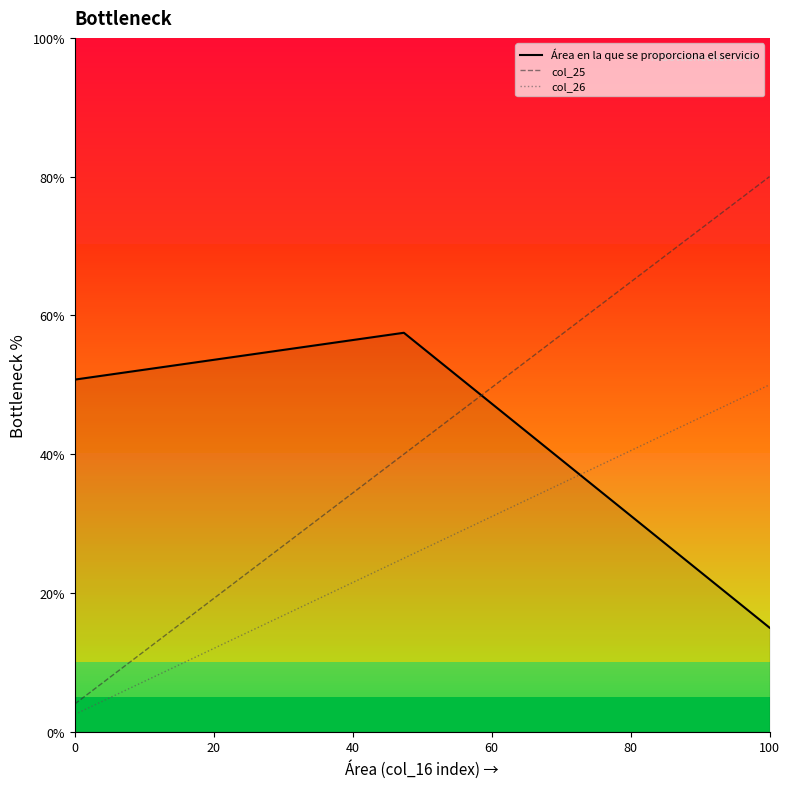

How many categories are shown in the chart?

20